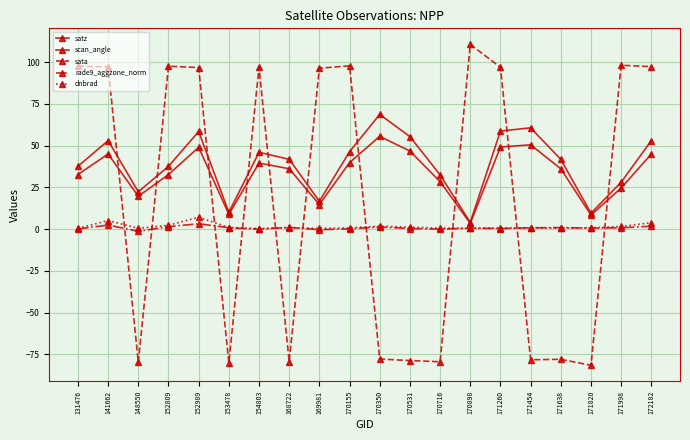

Where is the first local minimum for satz?

148550